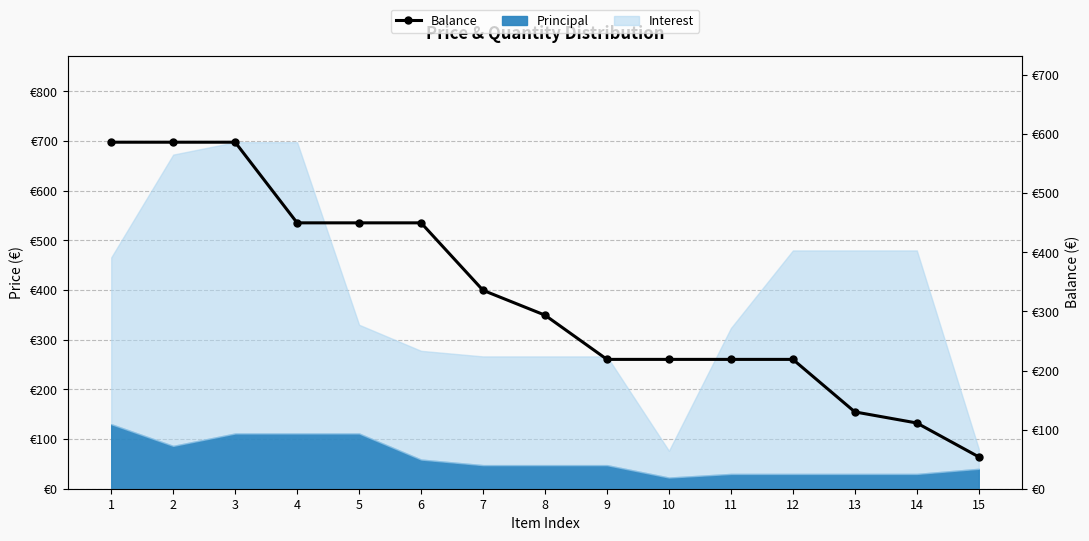

Which category has the highest value across all series?

1